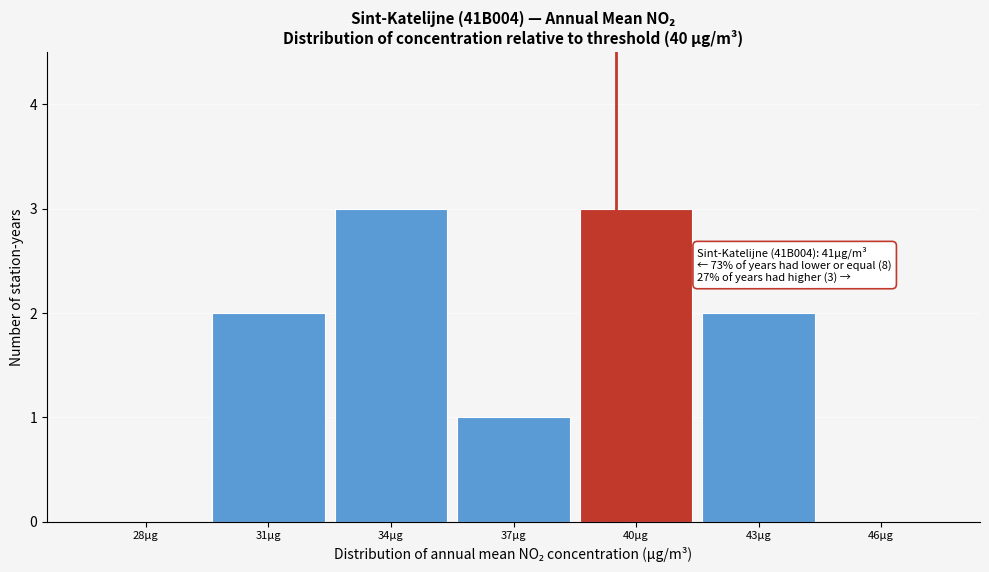

Reading right to left, what are all the values shown in this chart?

46µg=0	43µg=2	40µg=3	37µg=1	34µg=3	31µg=2	28µg=0